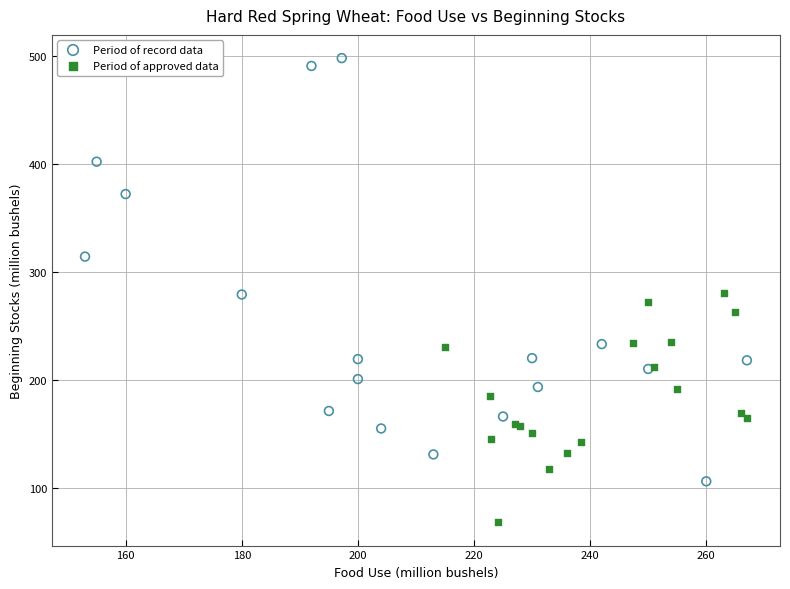

Which series reaches the maximum Y coordinate?

Period of record data